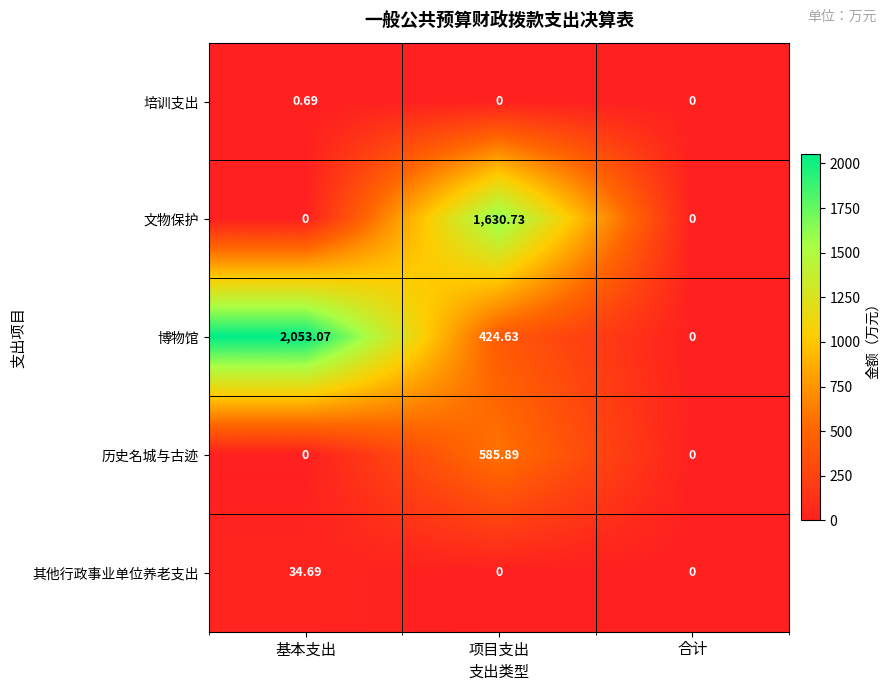

Where does the 博物馆 series first go above 424?

基本支出